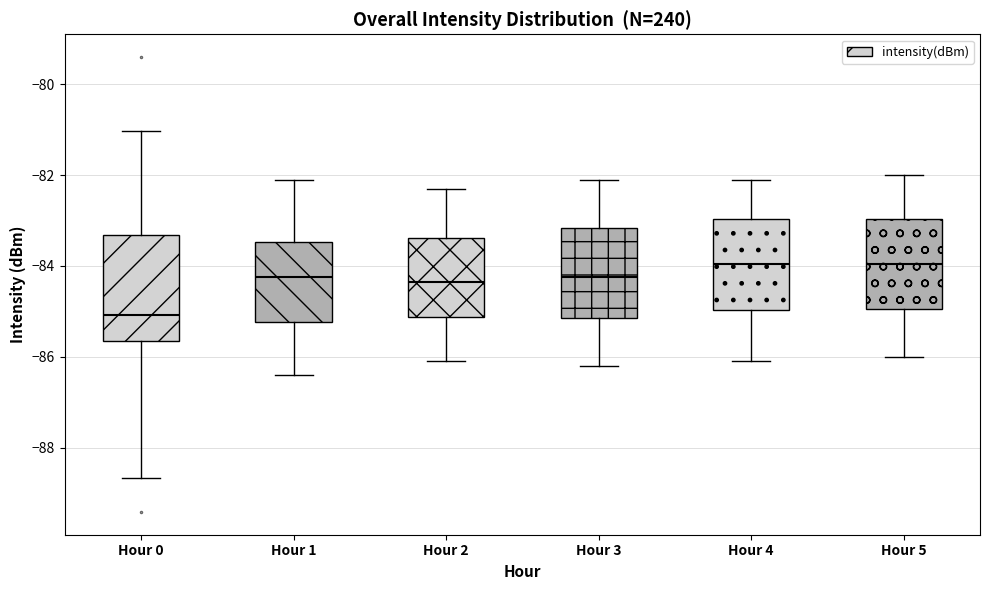

Reading left to right, read every box against the y-axis: the position of its median line, the range the box covers, and the ends of its whiskers. The values are not printed on the chart, so give them approximately, as read against the axis.

Hour 0: median -85.0, box -85.6 to -83.4, whiskers -88.6 to -81.0
Hour 1: median -84.2, box -85.2 to -83.4, whiskers -86.4 to -82.0
Hour 2: median -84.4, box -85.2 to -83.4, whiskers -86.0 to -82.2
Hour 3: median -84.2, box -85.2 to -83.2, whiskers -86.2 to -82.0
Hour 4: median -84.0, box -85.0 to -83.0, whiskers -86.0 to -82.0
Hour 5: median -84.0, box -85.0 to -83.0, whiskers -86.0 to -82.0